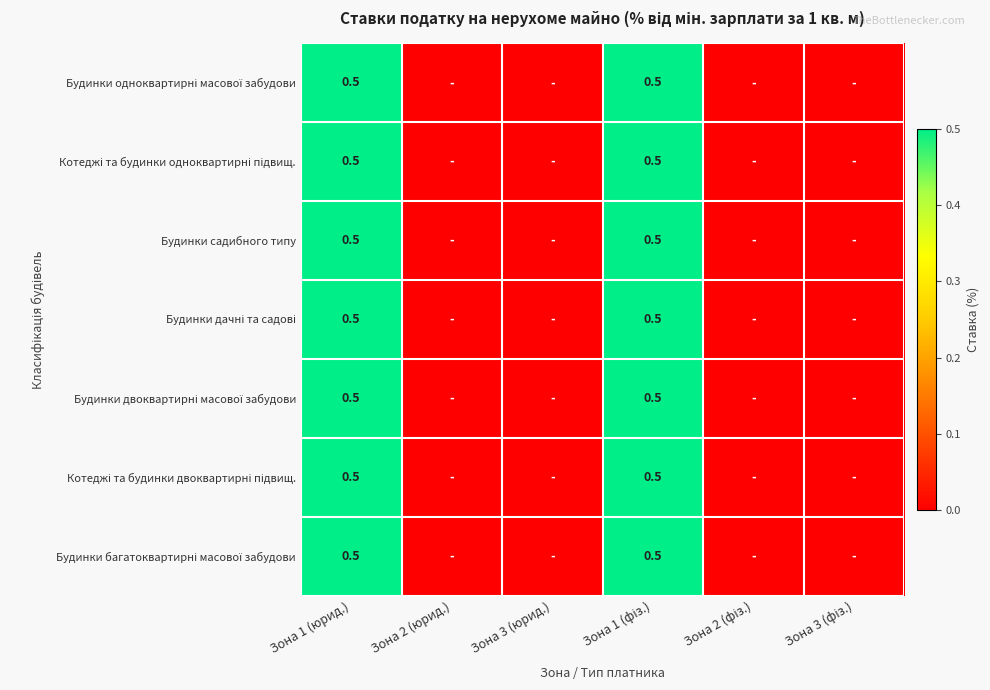

Count the number of data series in this chart.

7